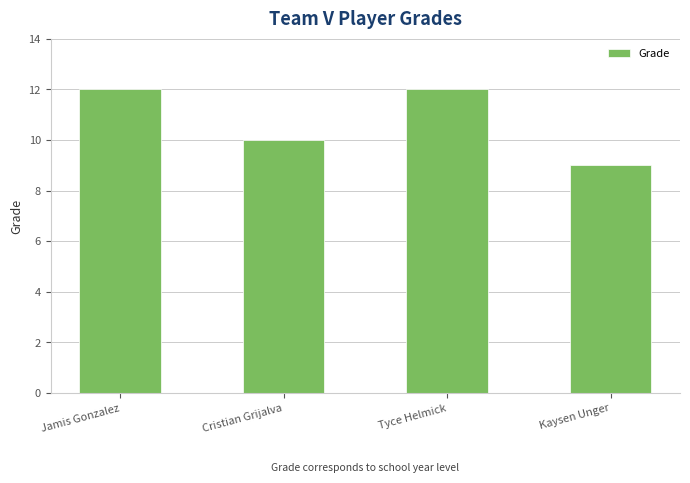

What is the approximate value at Cristian Grijalva?

10